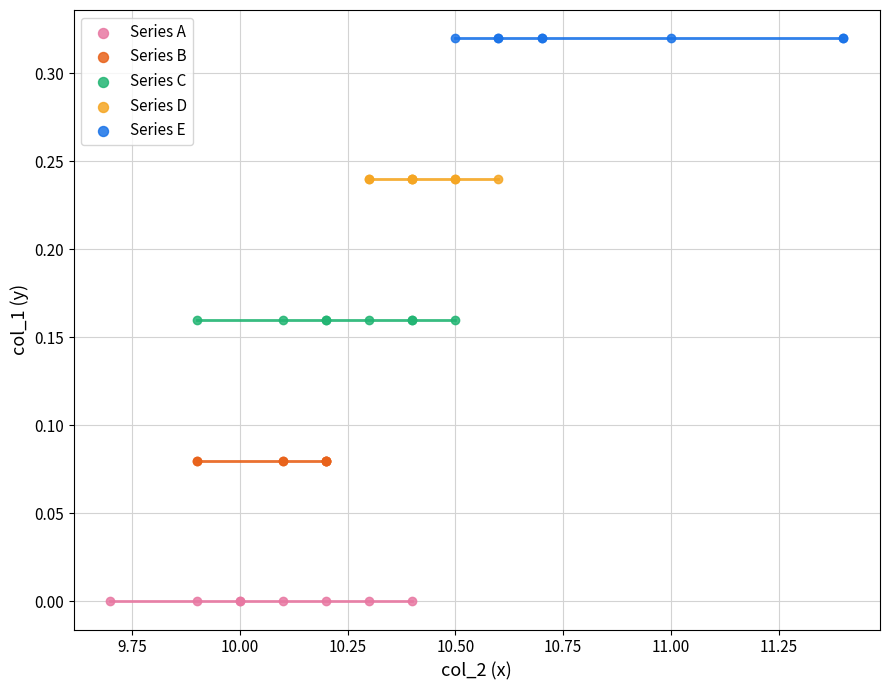

Which series reaches the minimum Y coordinate?

Series A